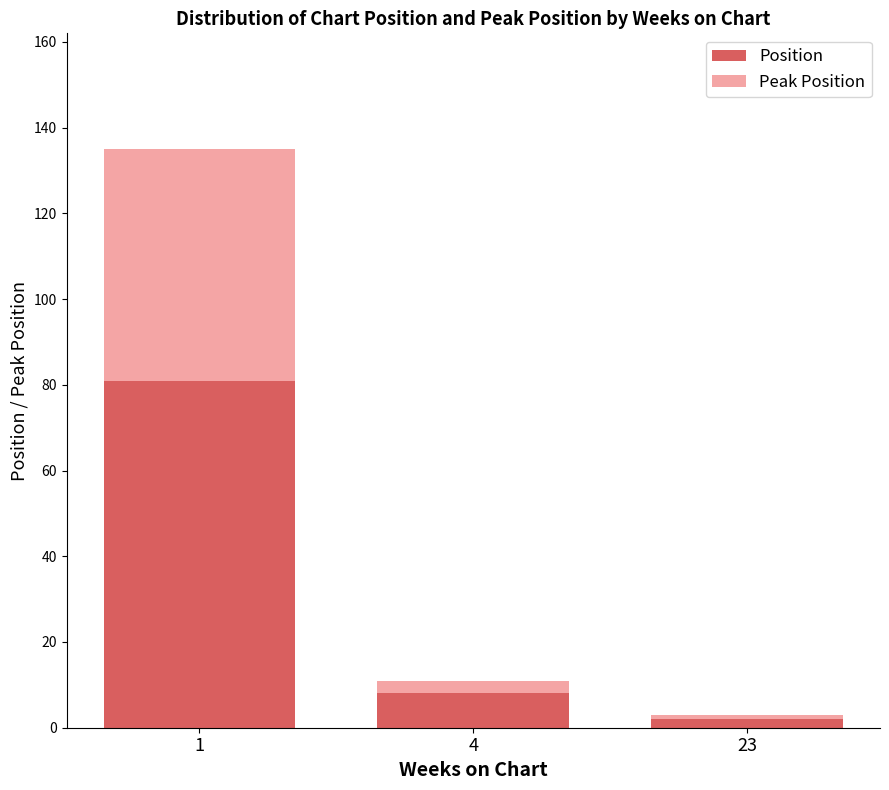

Is it true that Position equals 8 at 4?

True